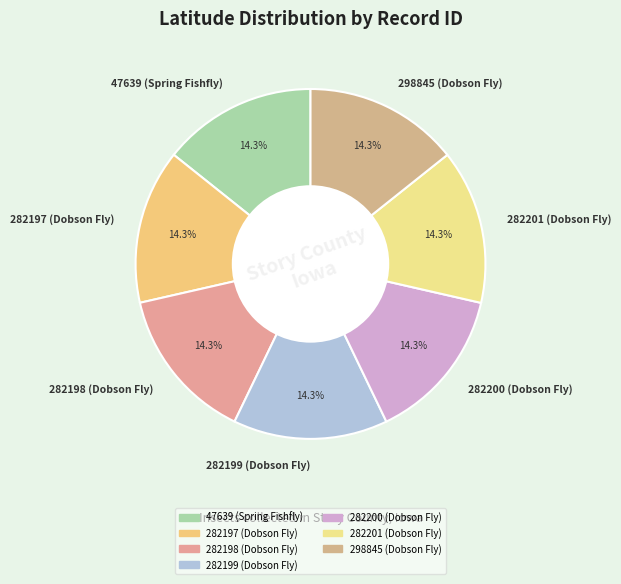

Is 282201 (Dobson Fly) the majority of the pie?

No